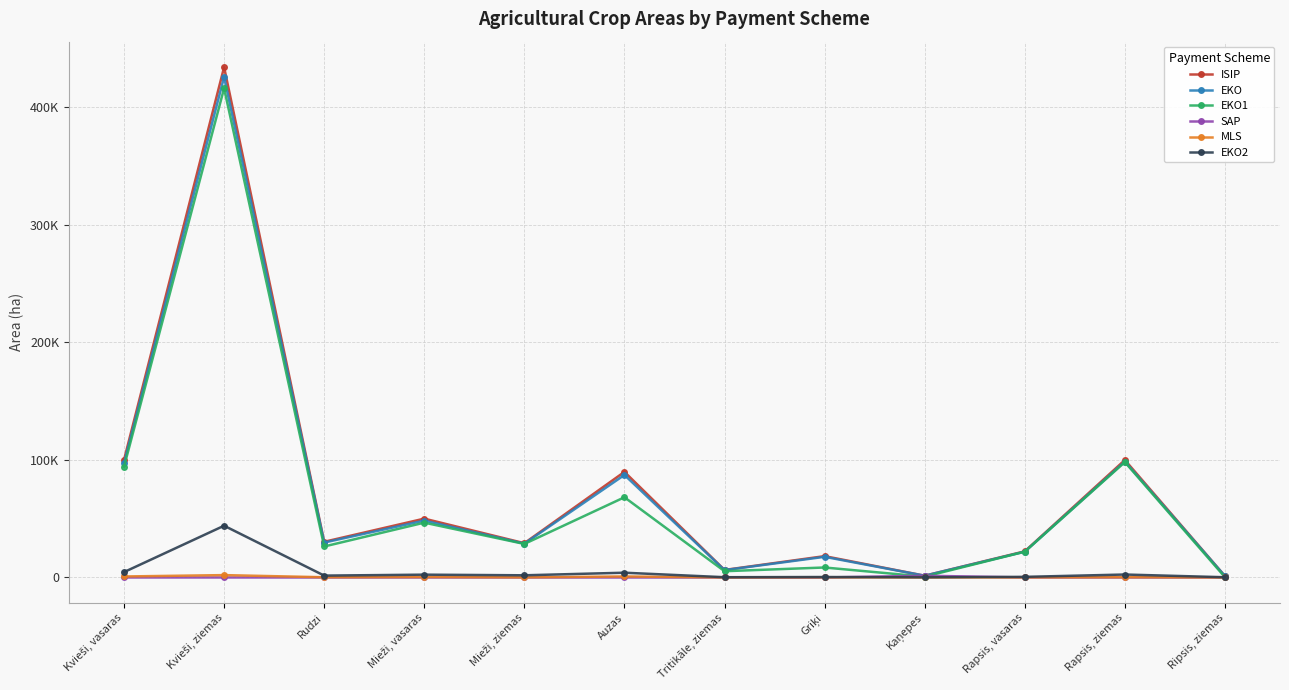

Where does the MLS series first go above 191?

Kvieši, vasaras